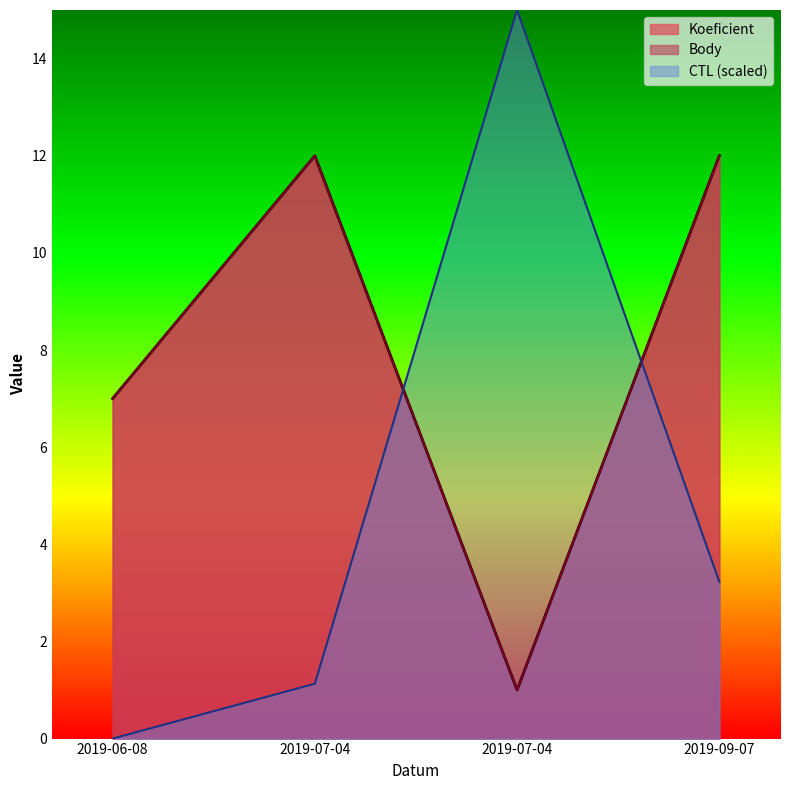

The value of CTL at 2019-06-08 is 0.0. True or false?

True